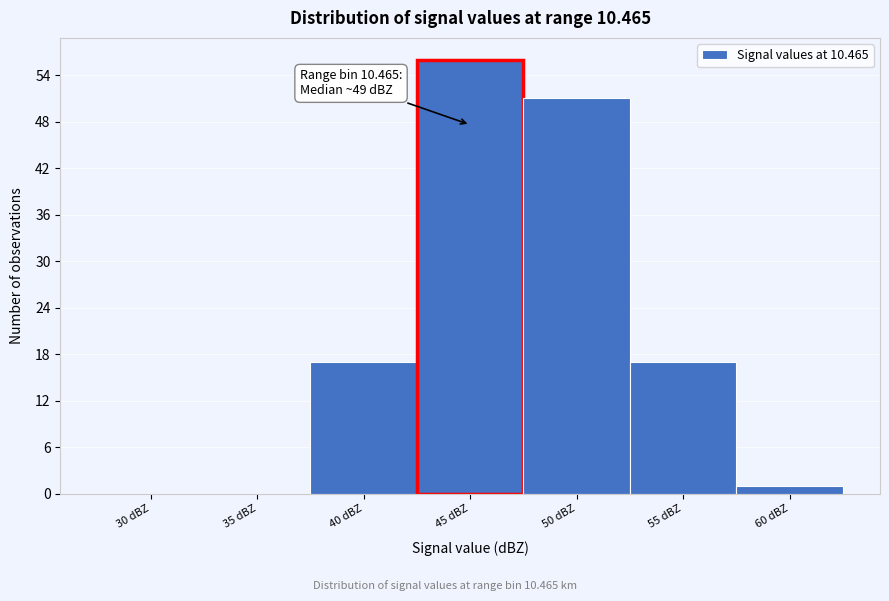

Reading right to left, what are all the values shown in this chart?

60 dBZ=1	55 dBZ=17	50 dBZ=51	45 dBZ=56	40 dBZ=17	35 dBZ=0	30 dBZ=0